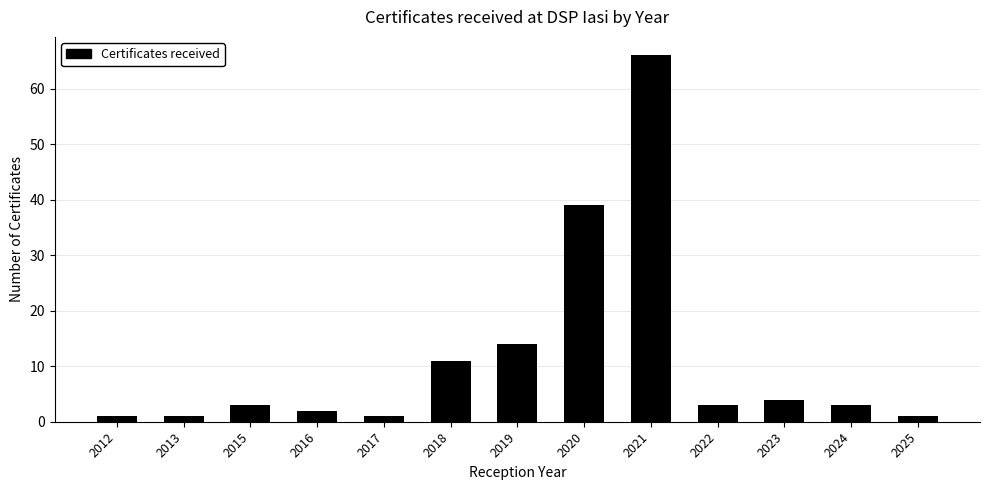

Reading left to right, what are all the values shown in this chart?

1	1	3	2	1	11	14	39	66	3	4	3	1